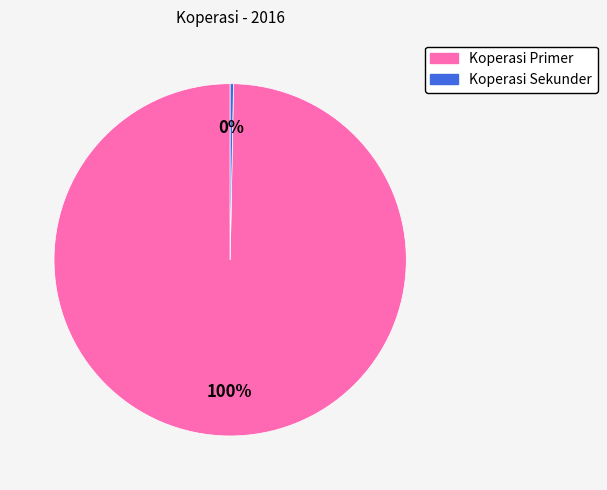

Does Koperasi Primer represent more than half of the total?

Yes